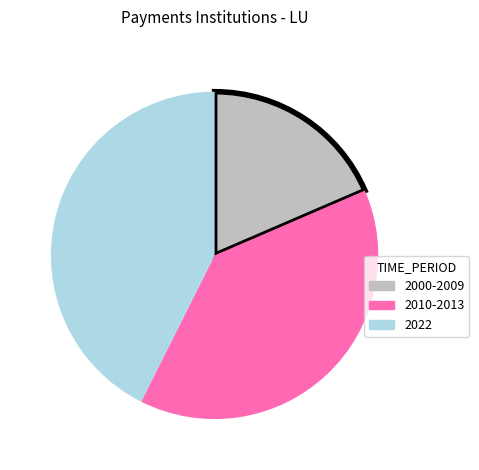

Is there a majority slice in this chart?

No